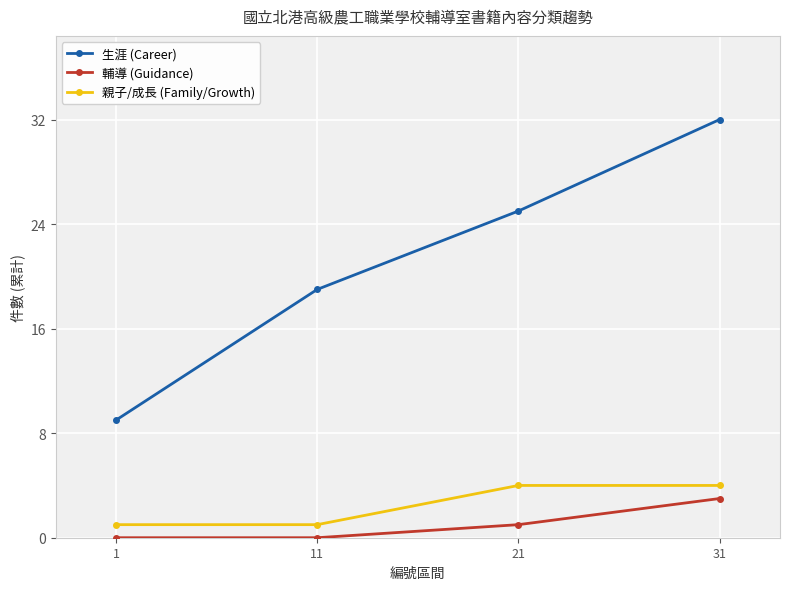

True or false: 生涯 (Career) and 輔導 (Guidance) intersect in this chart.

False